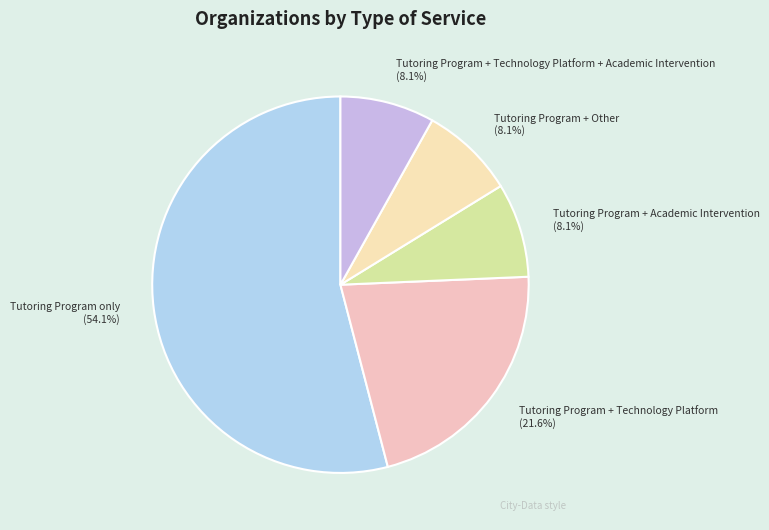

To the nearest percent, what portion does Tutoring Program only represent?

54%